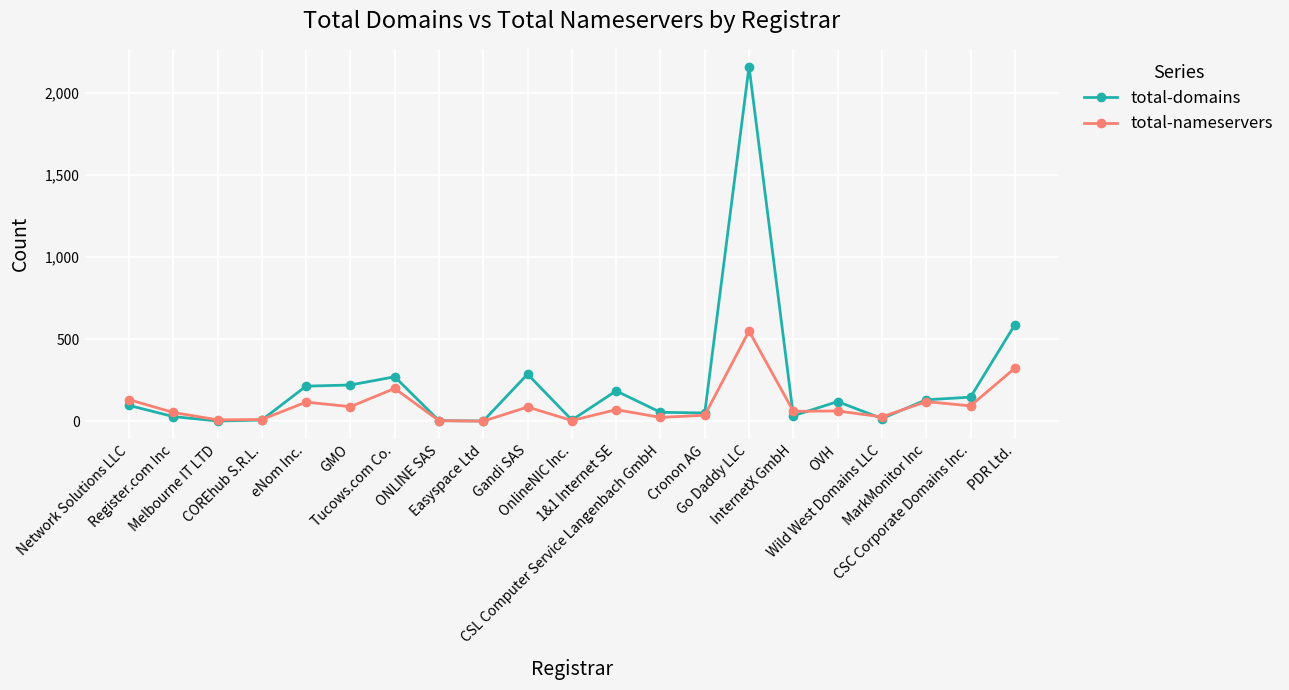

List the series in order of their overall mean, lowest first.

total-nameservers, total-domains